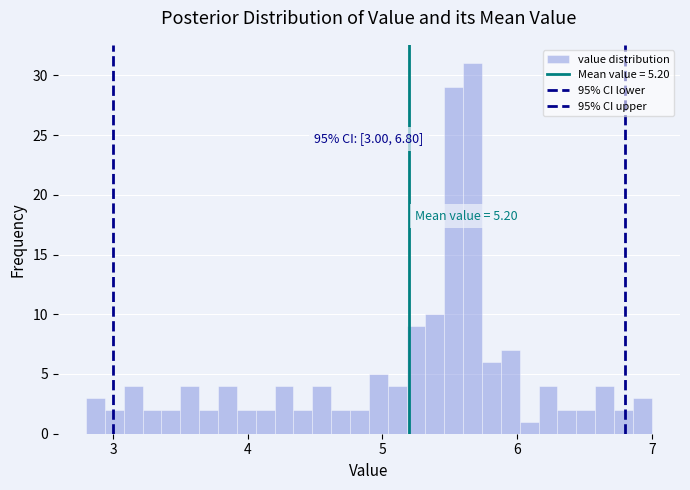

Around what value on the x-axis is the tallest bar? Give the approximate position of its centre, as read against the axis.

5.7